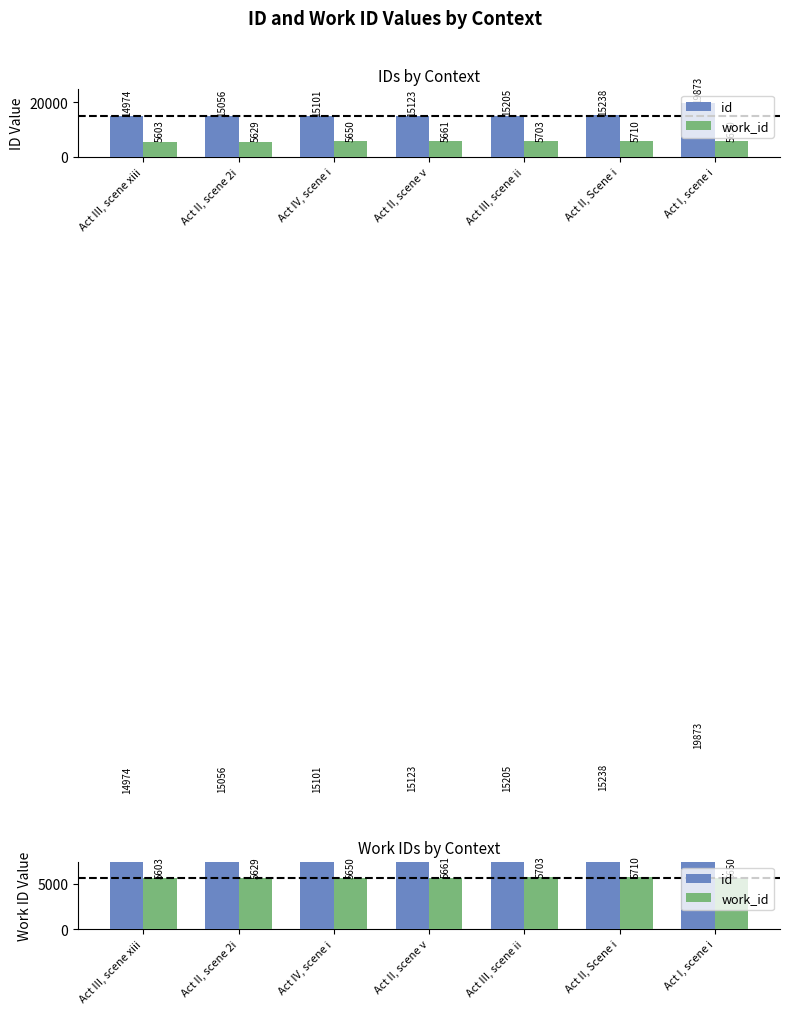

The work_id series shows 5710 at Act II, Scene i. True or false?

True